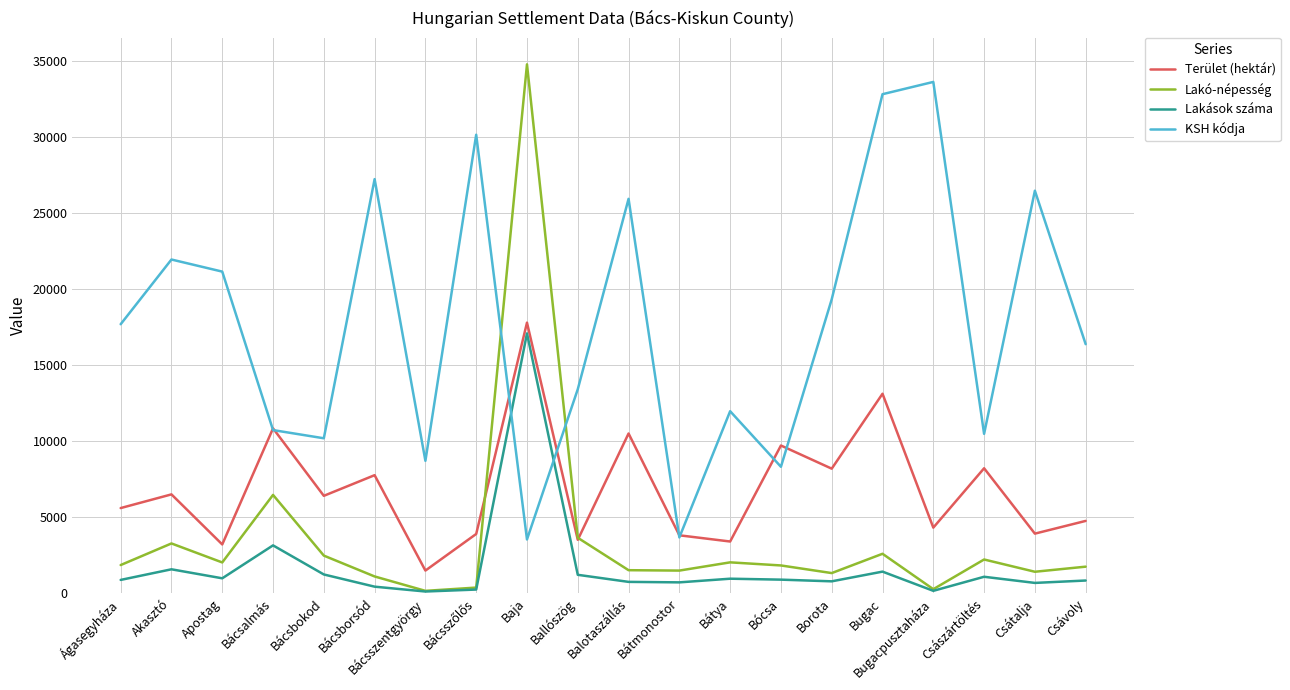

Which category has the highest value in the Lakások száma series?

Baja